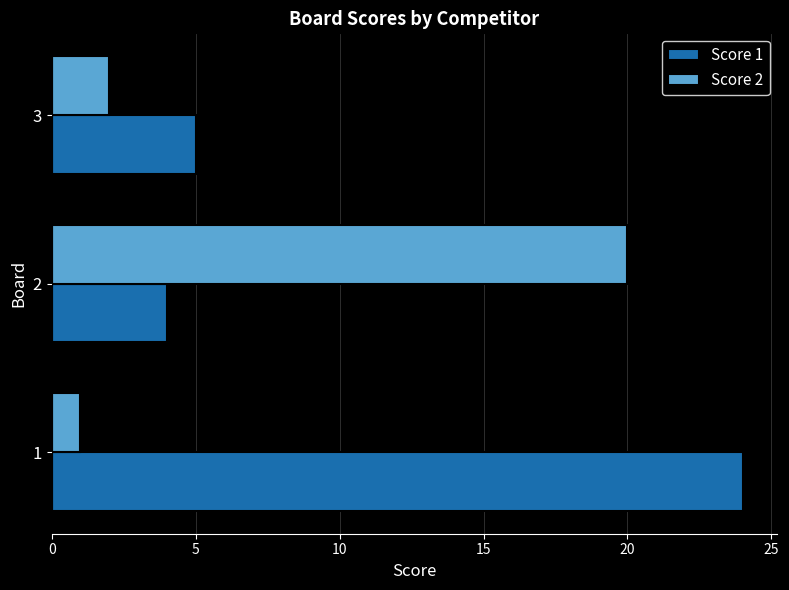

True or false: Score 1 has a value of 4 at 2.

True